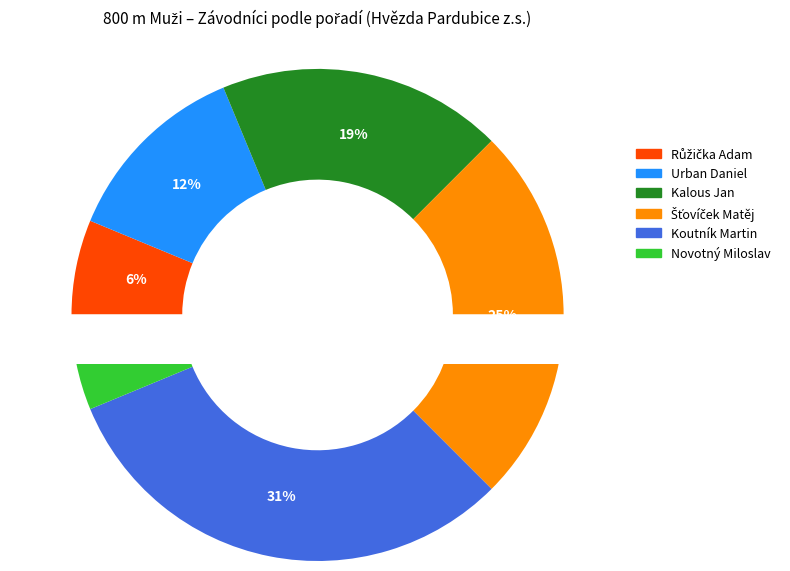

Between Urban Daniel and Šťovíček Matěj, which is larger?

Šťovíček Matěj